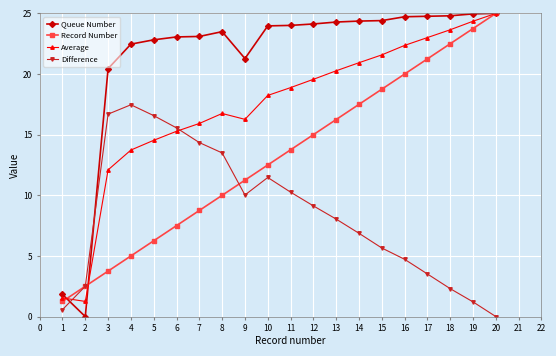

What is the value of the Difference point at the 11th from the left?

10.3